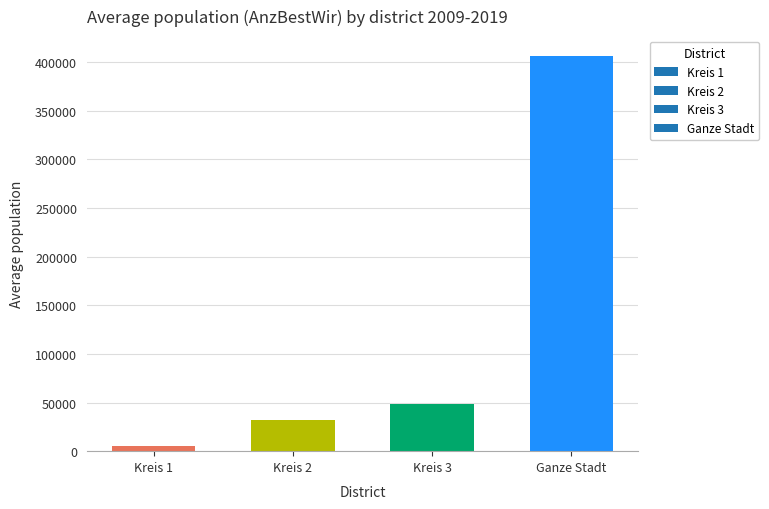

What is the average value?

122963.1